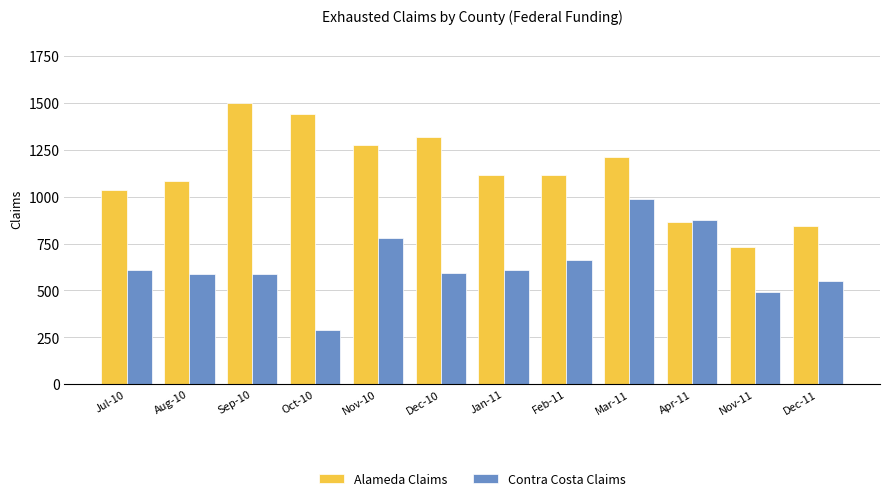

At Dec-10, list the series in order from smallest to largest.

Contra Costa Claims, Alameda Claims